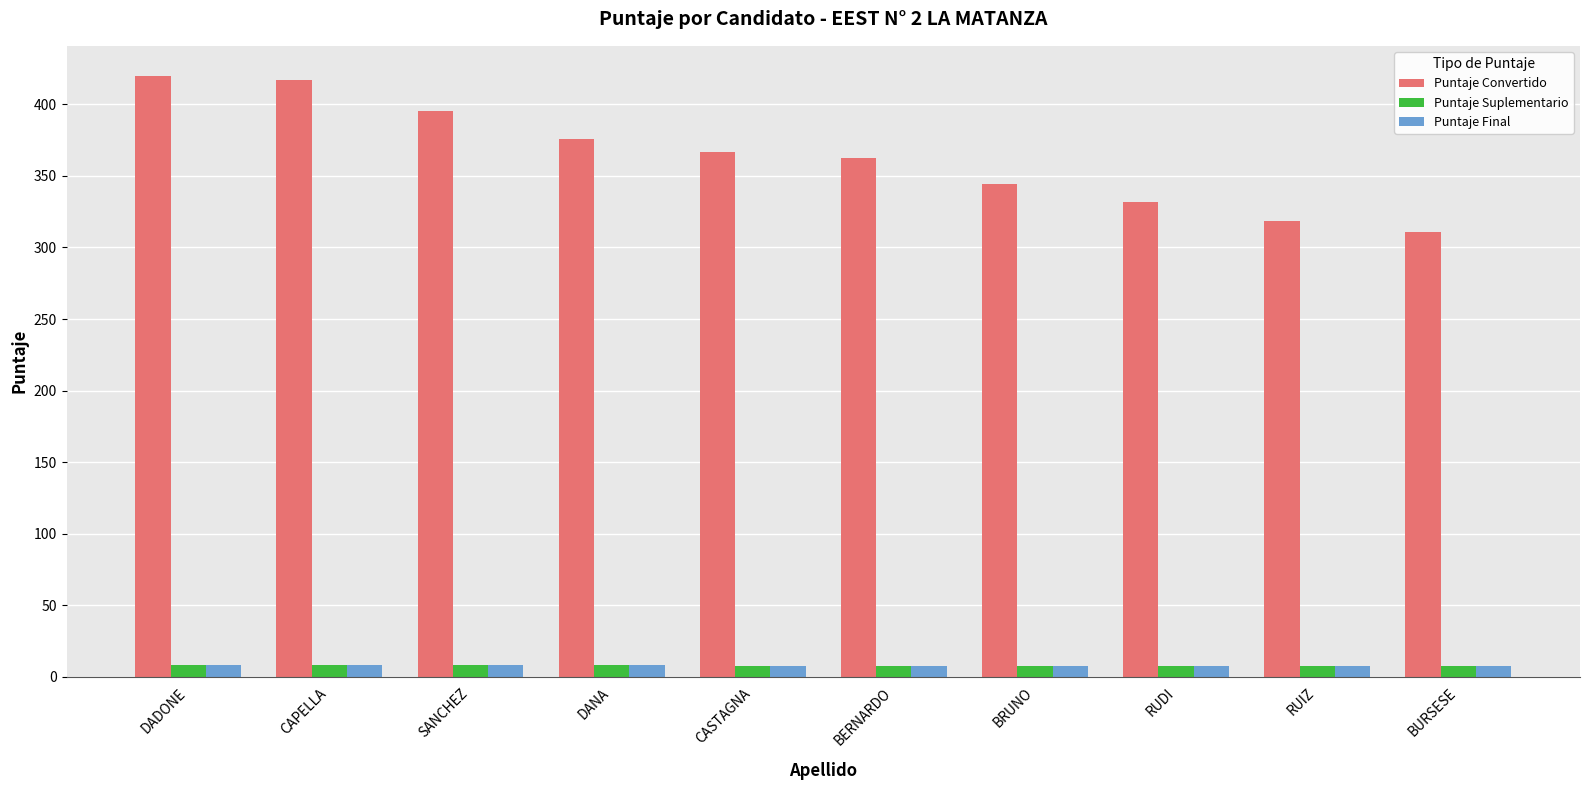

What is the value of the Puntaje Suplementario bar at the 6th from the left?

7.8